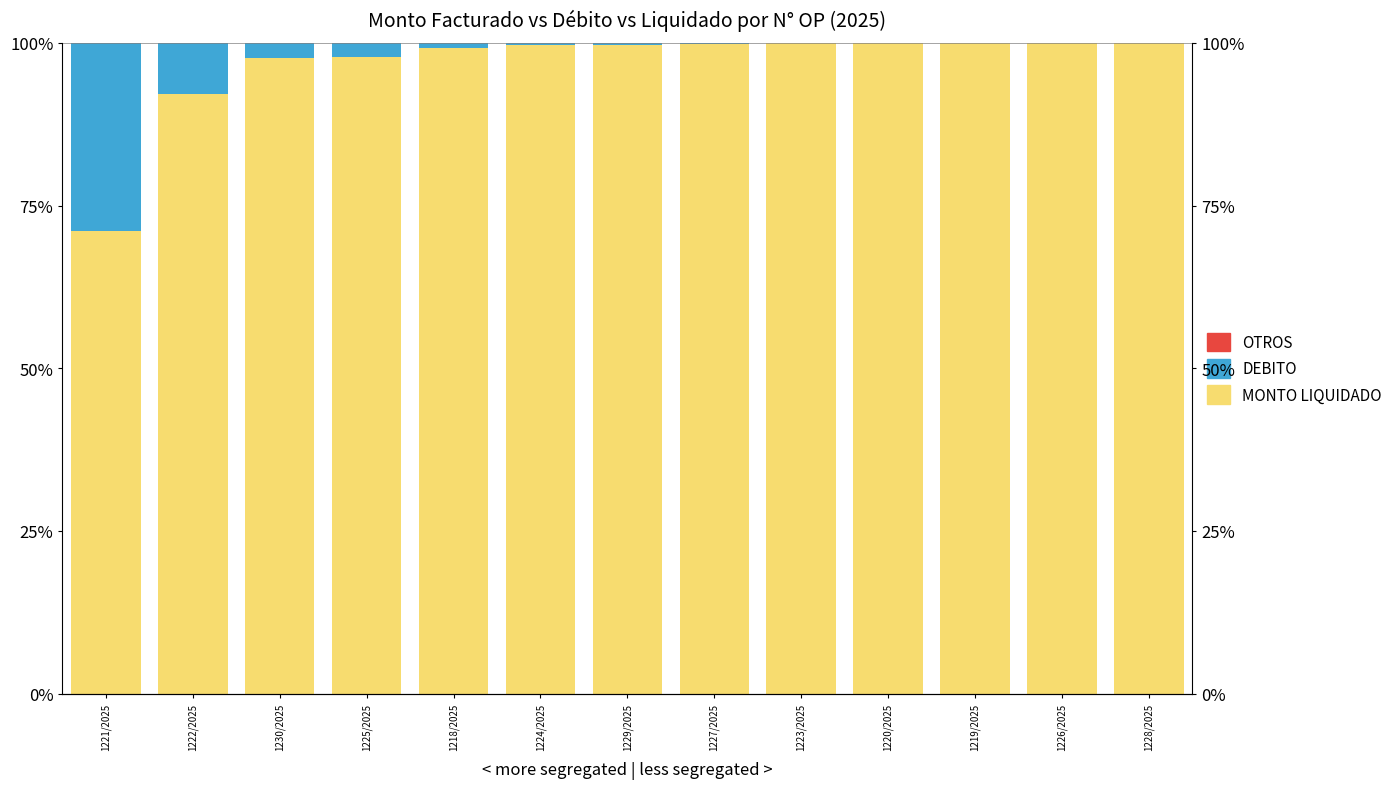

What is the label of the 11th bar from the left?

1219/2025